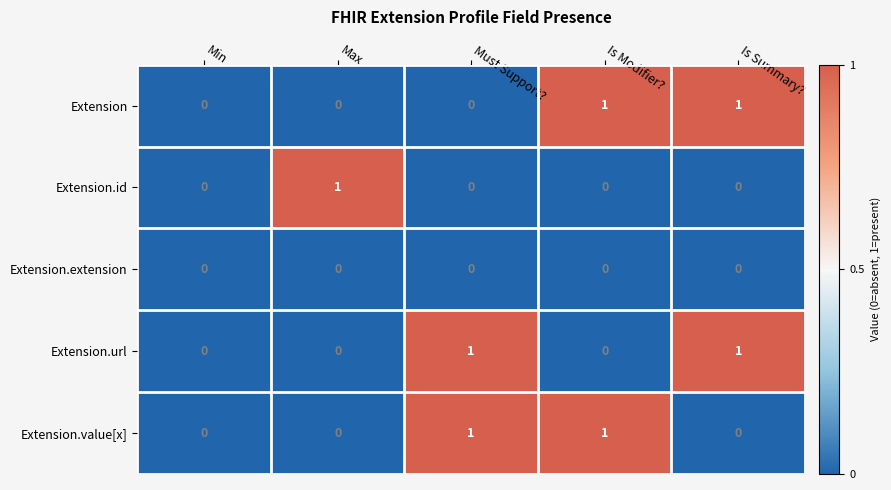

The value of Extension.url at Must Support? is 2. True or false?

False